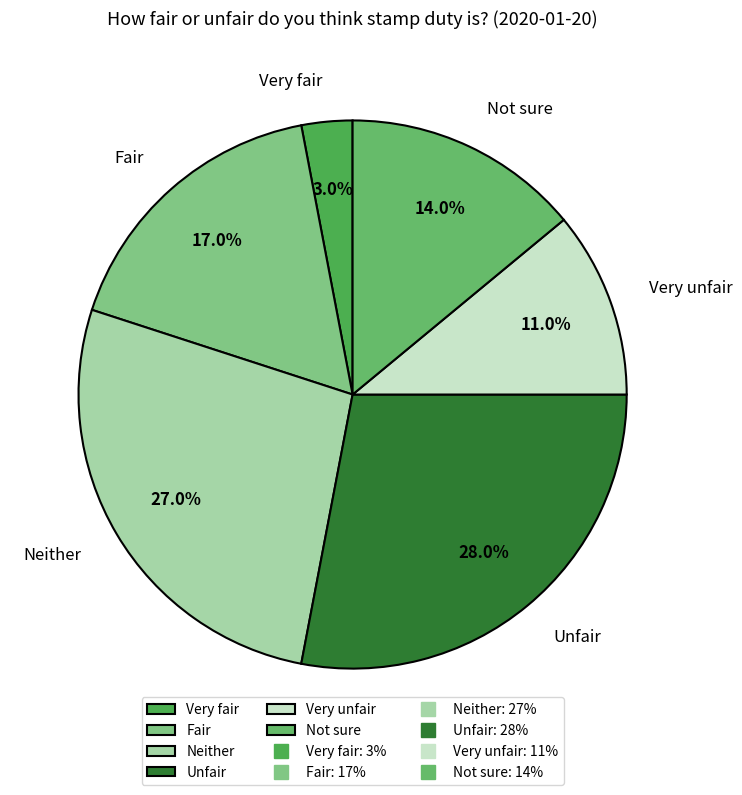

Is the sum of Neither and Very fair greater than half?

No